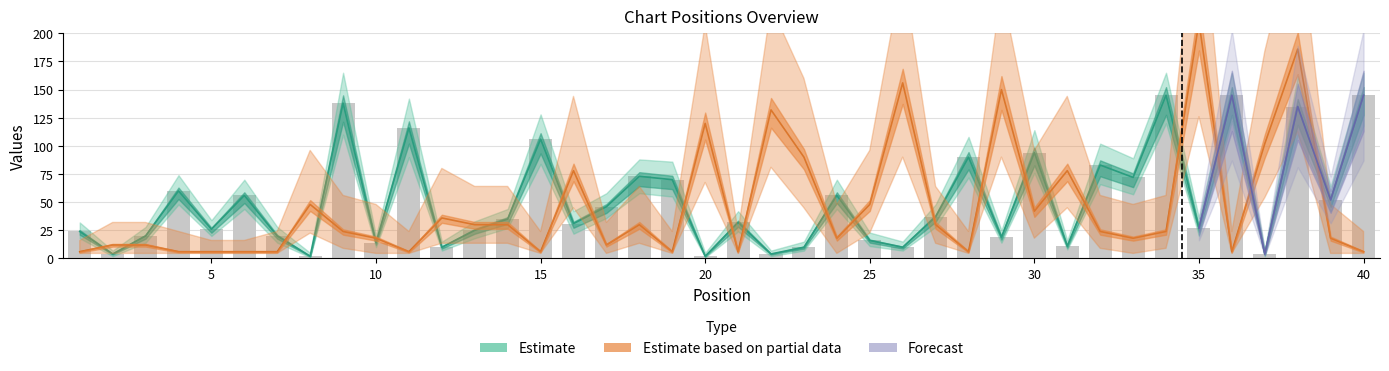

What is the sum of all Peak Position values?

1848